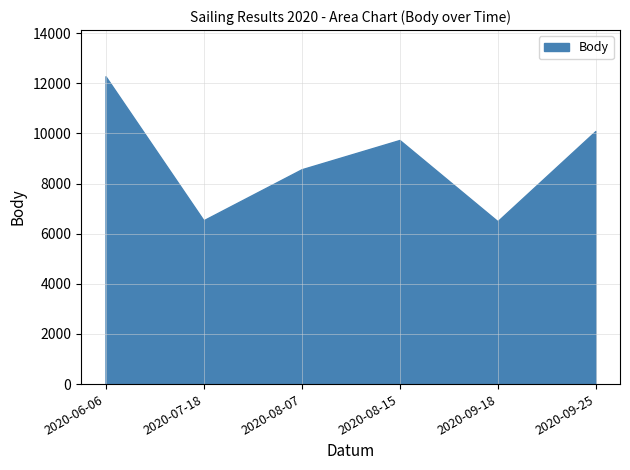

Between 2020-08-07 and 2020-06-06, which is larger?

2020-06-06